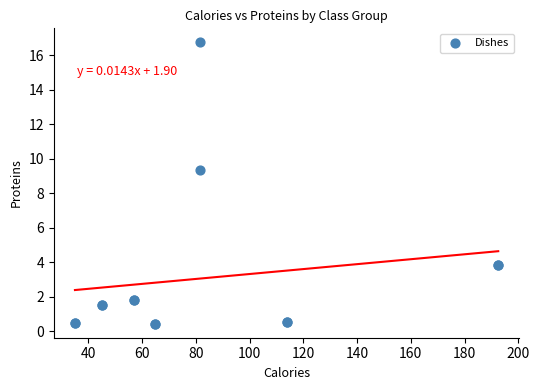

What Y value in the scatter plot is closest to 8?

9.3